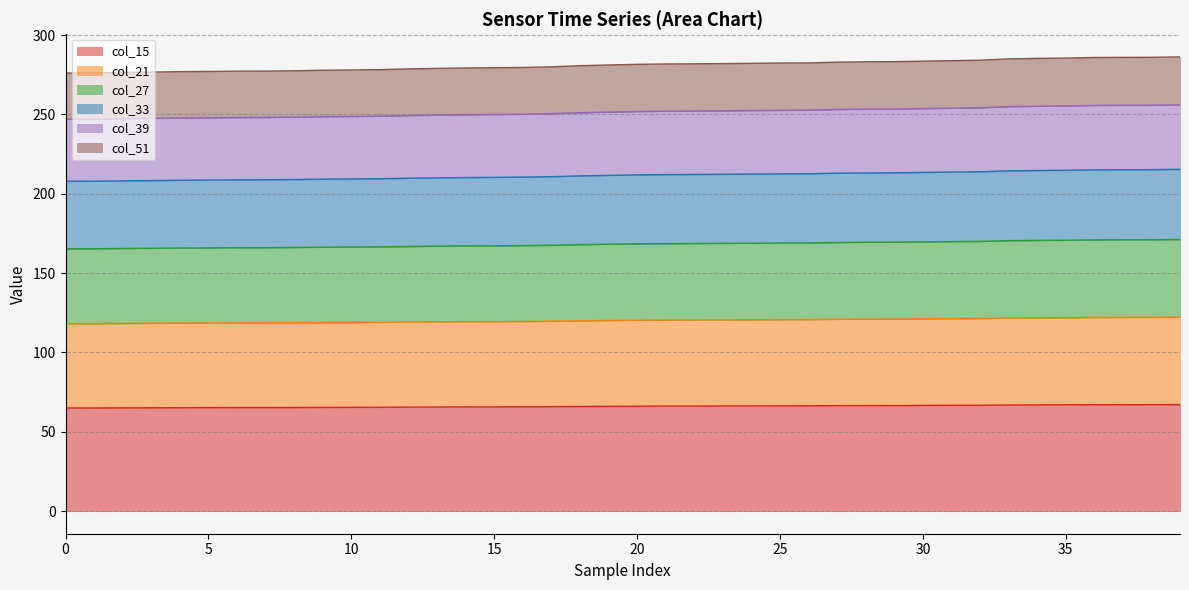

What is the minimum value for col_15?

64.9